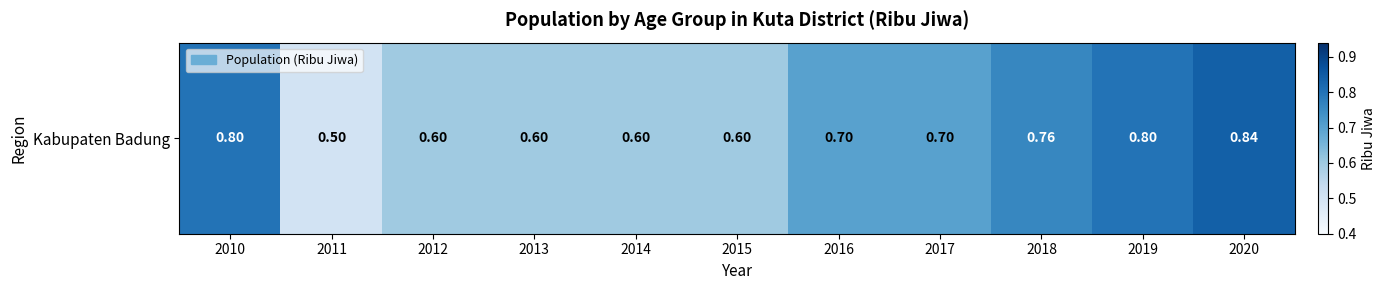

Reading right to left, list all the values displayed in this chart.

2020=0.8	2019=0.8	2018=0.8	2017=0.7	2016=0.7	2015=0.6	2014=0.6	2013=0.6	2012=0.6	2011=0.5	2010=0.8